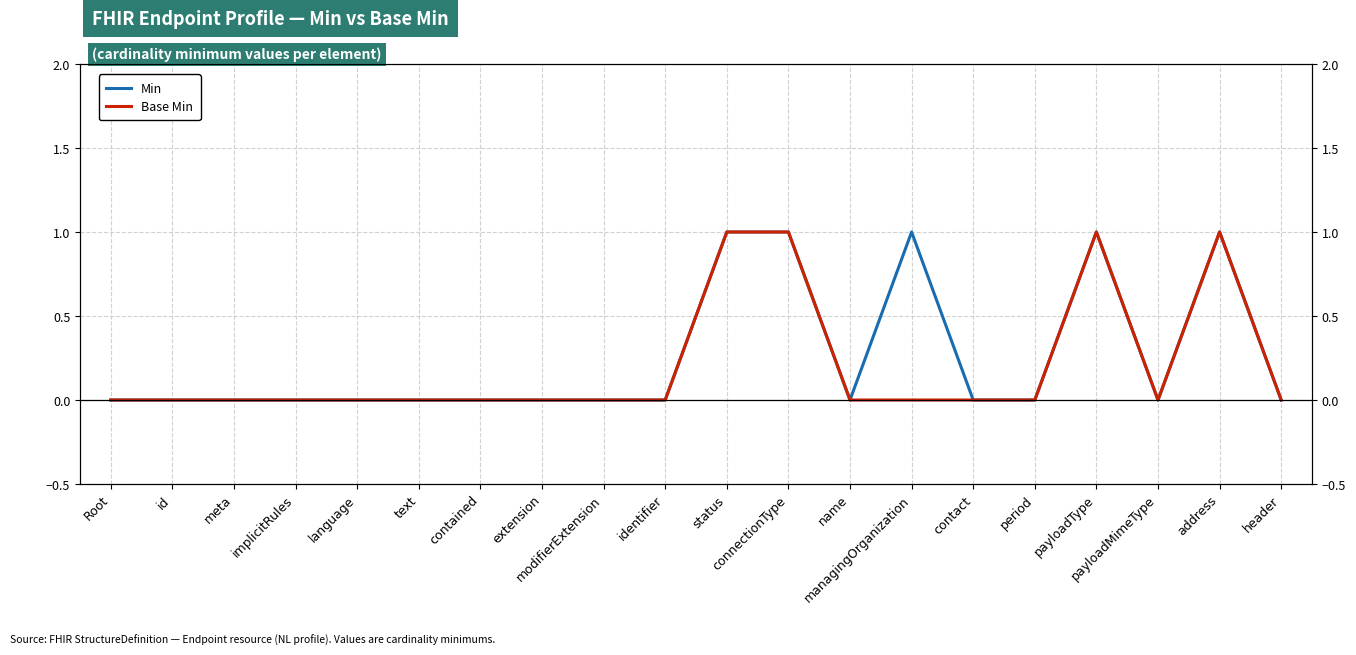

How many lines are shown in the chart?

2